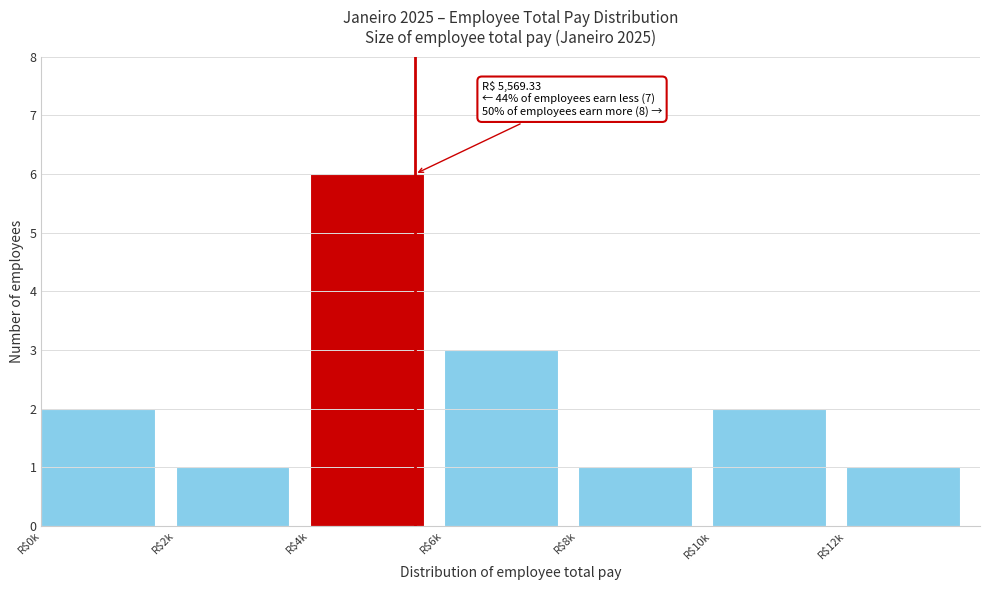

Reading left to right, list all the values displayed in this chart.

2	1	6	3	1	2	1